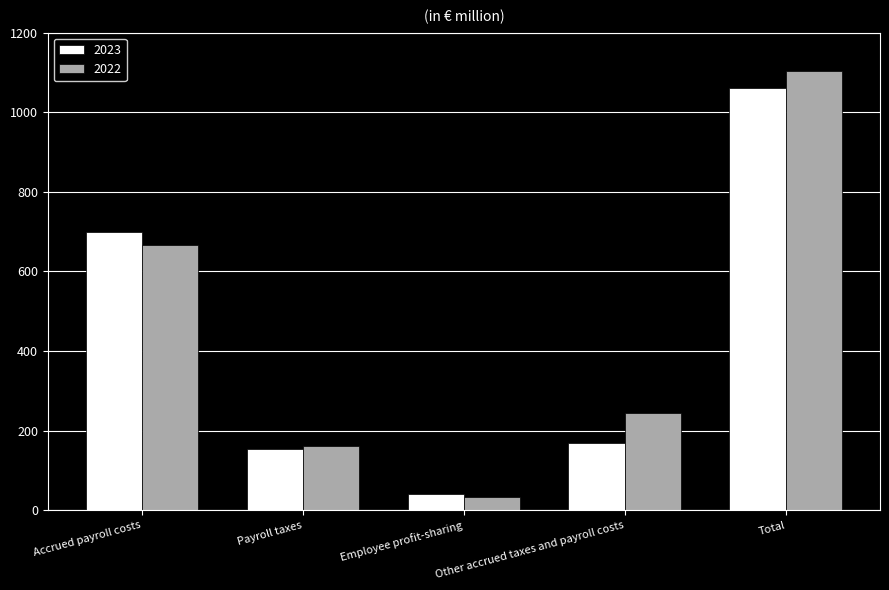

What is the minimum value shown in the chart?

32.9